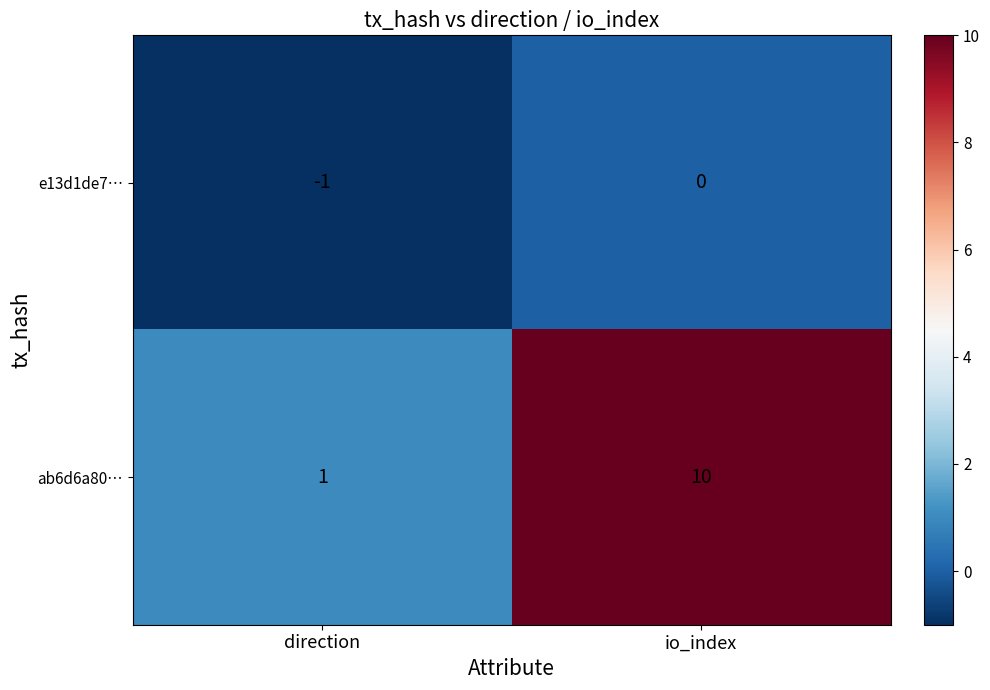

Count the number of categories in the chart.

2